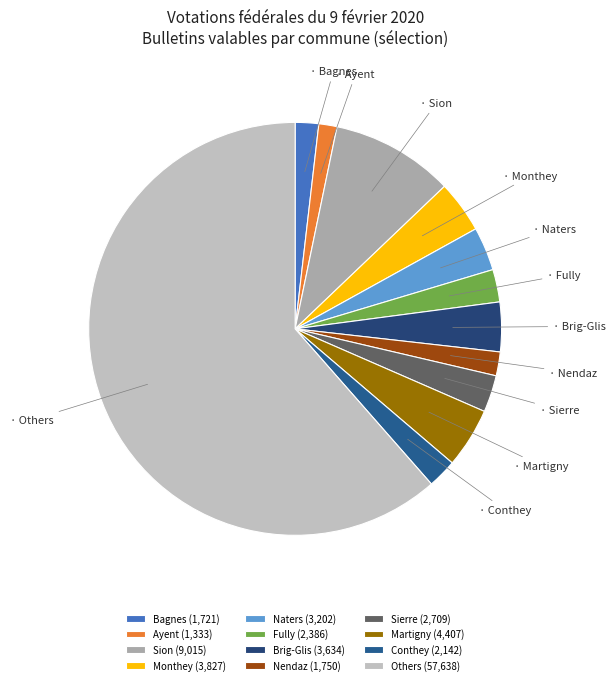

How many segments does this pie chart have?

12